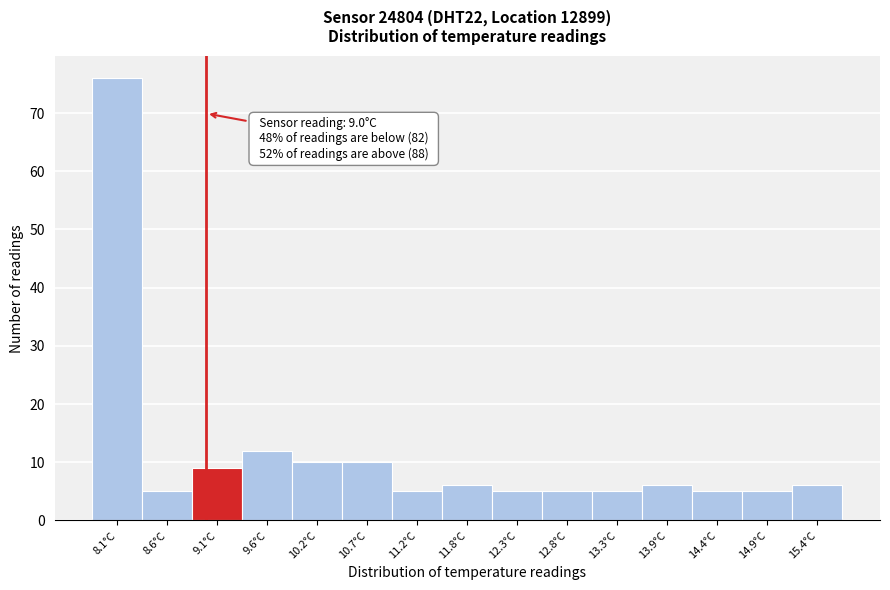

Over which range of the x-axis is the bar tallest?

7.8 to 8.3